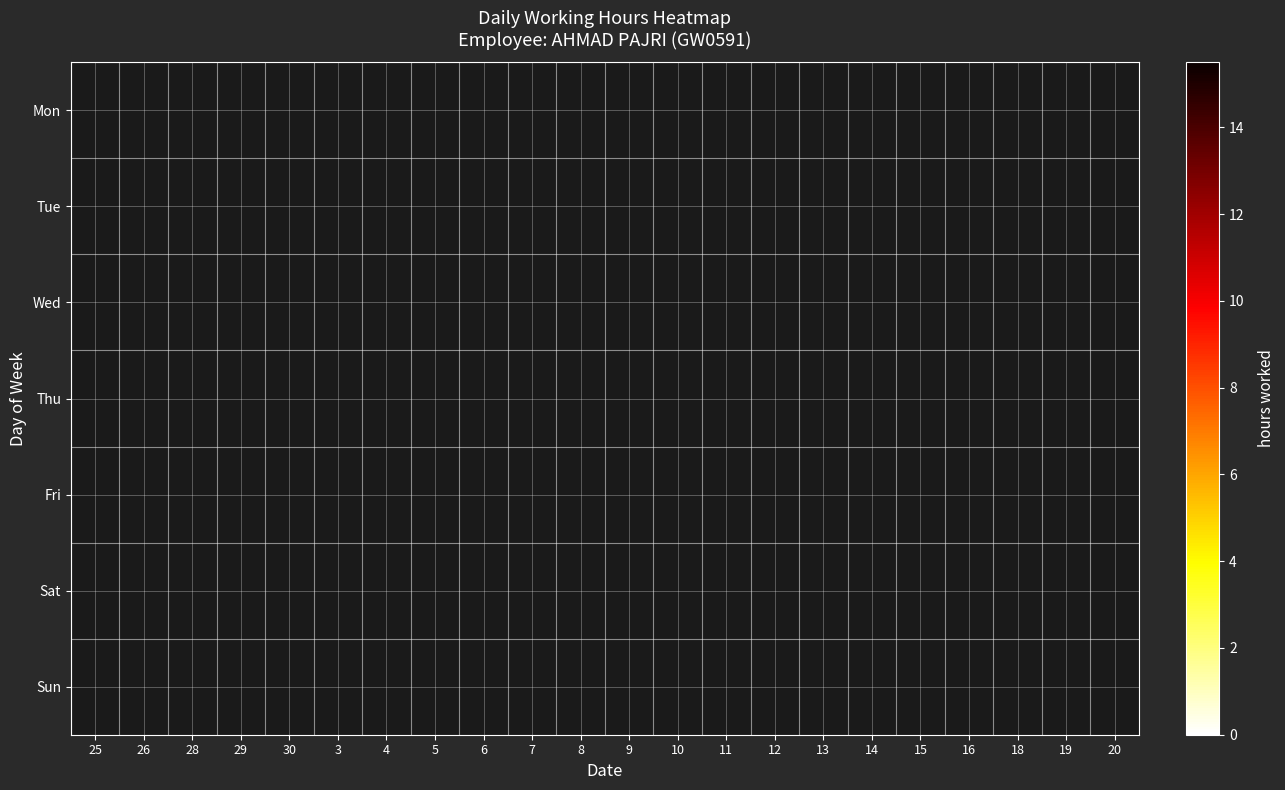

What is the total value across all series at 11?

15.0